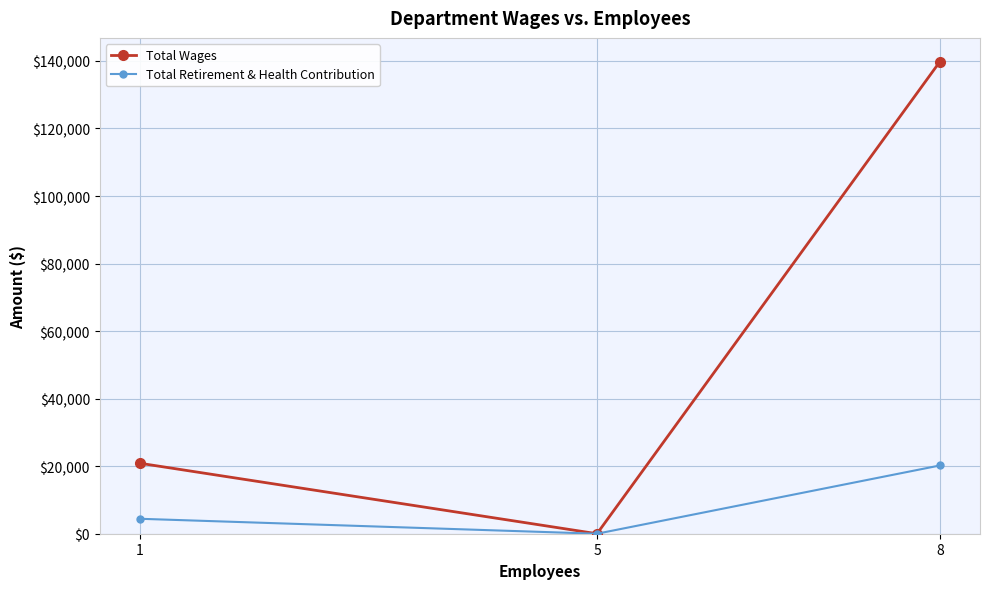

How many lines are shown in the chart?

2